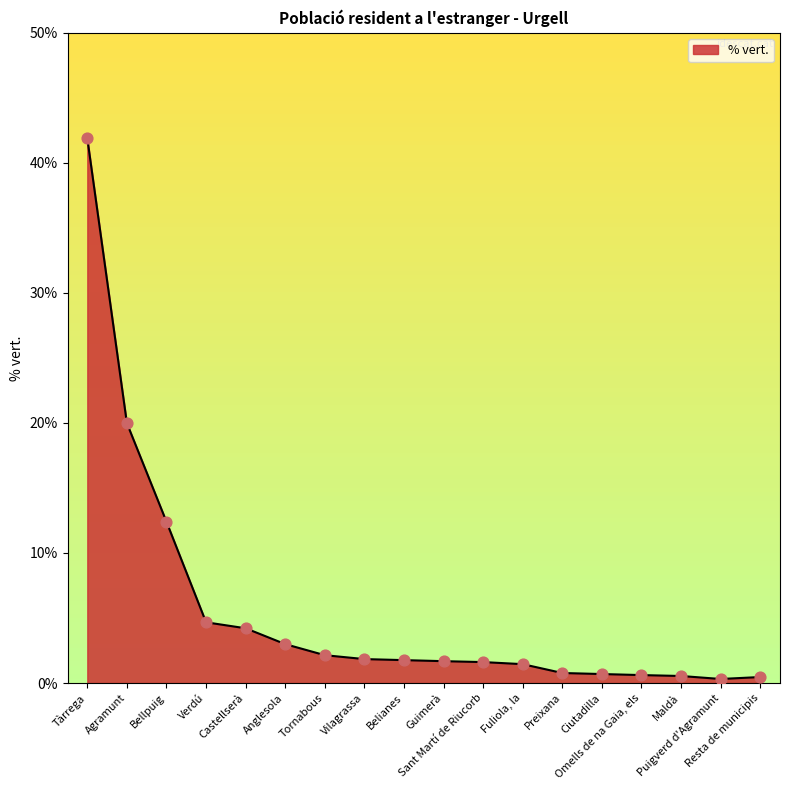

What is the change in value from Verdú to Belianes?

-2.9